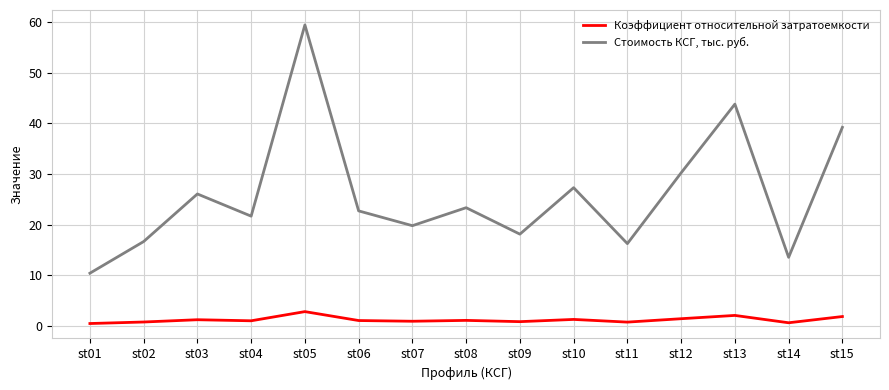

True or false: Коэффициент относительной затратоемкости and Стоимость КСГ, тыс. руб. cross at least once.

False